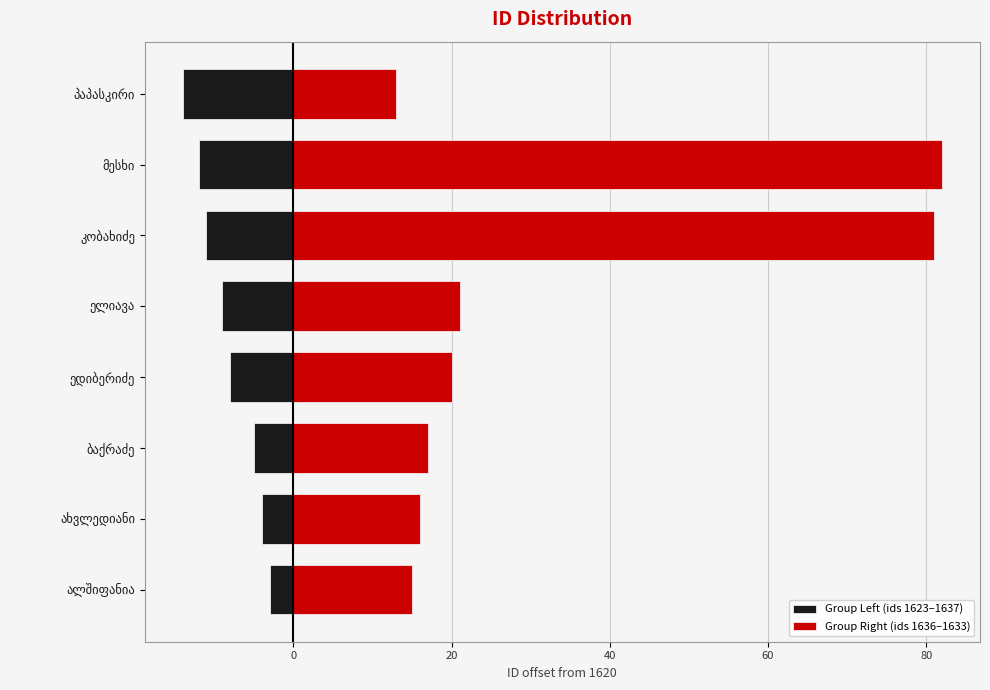

Rank the series at ალშიფანია from lowest to highest value.

Group Left (ids 1623–1637), Group Right (ids 1636–1633)